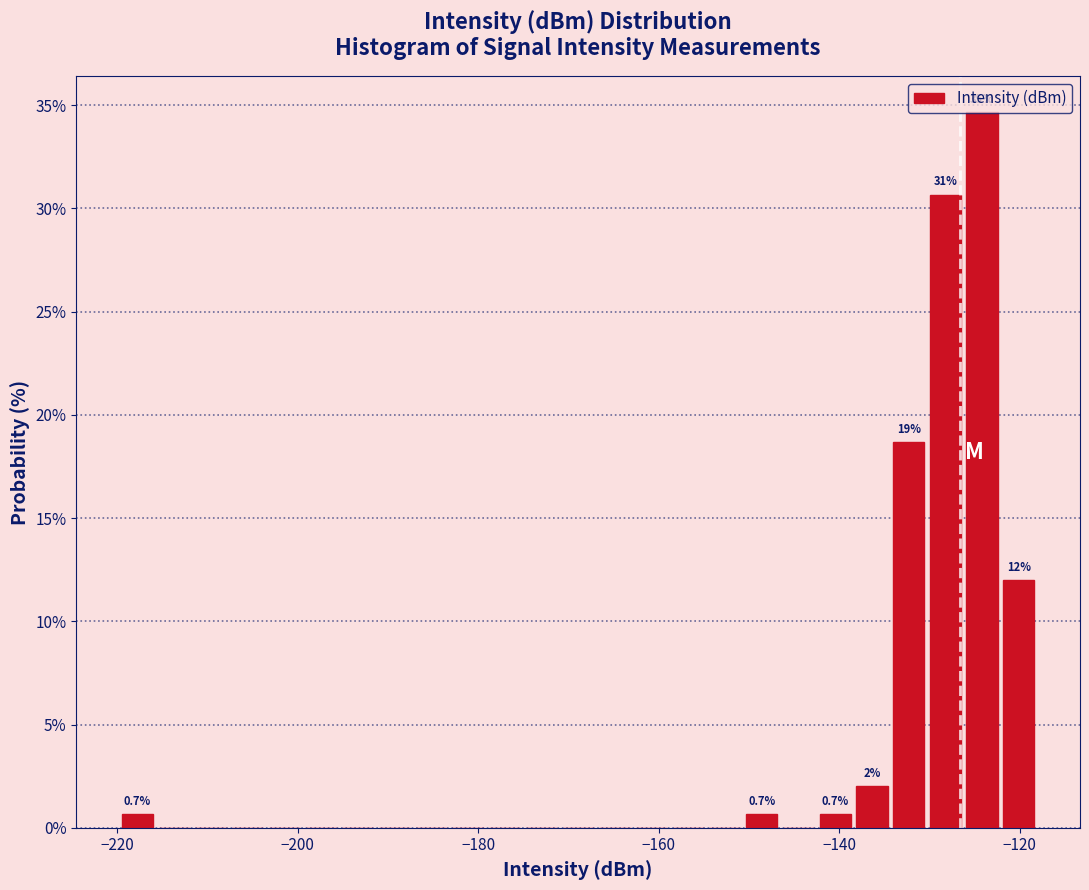

Read against the x-axis, roughly where is the centre of the tallest bar?

-124